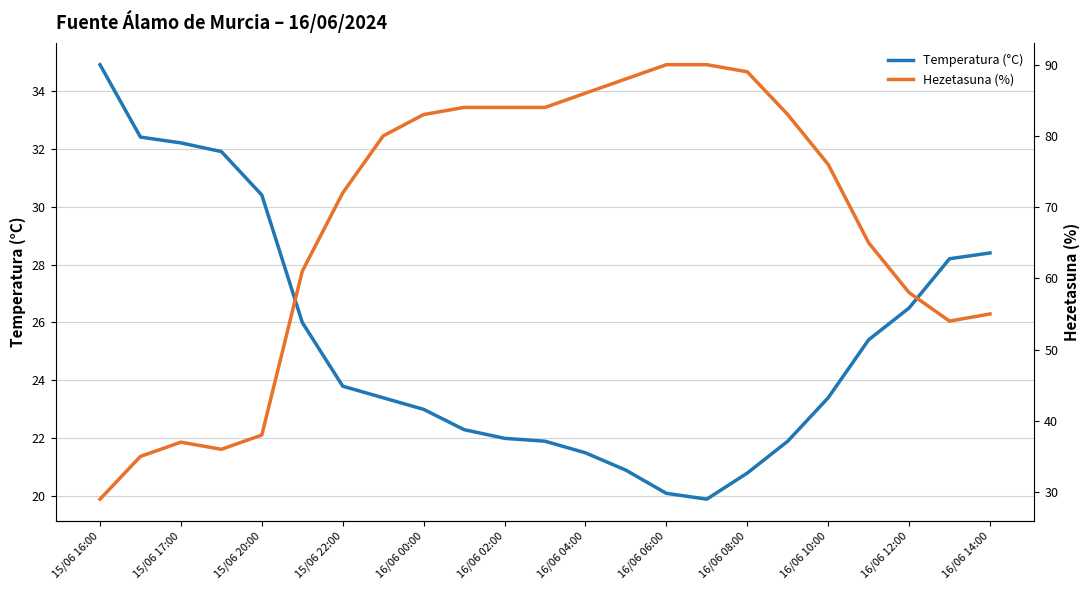

True or false: Temperatura (°C) and Hezetasuna (%) cross at least once.

True